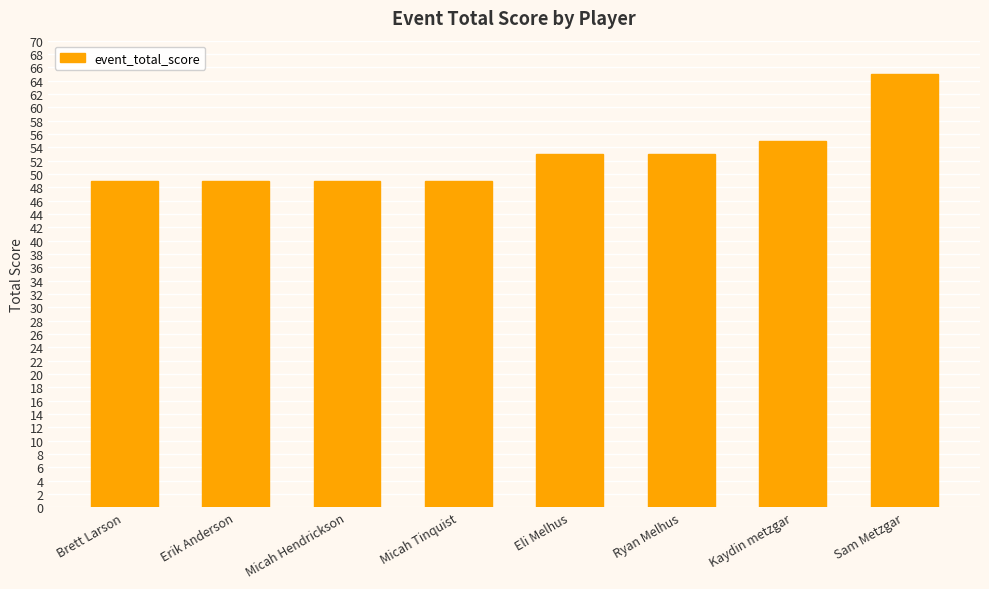

What is the value of the 5th bar from the left?

53